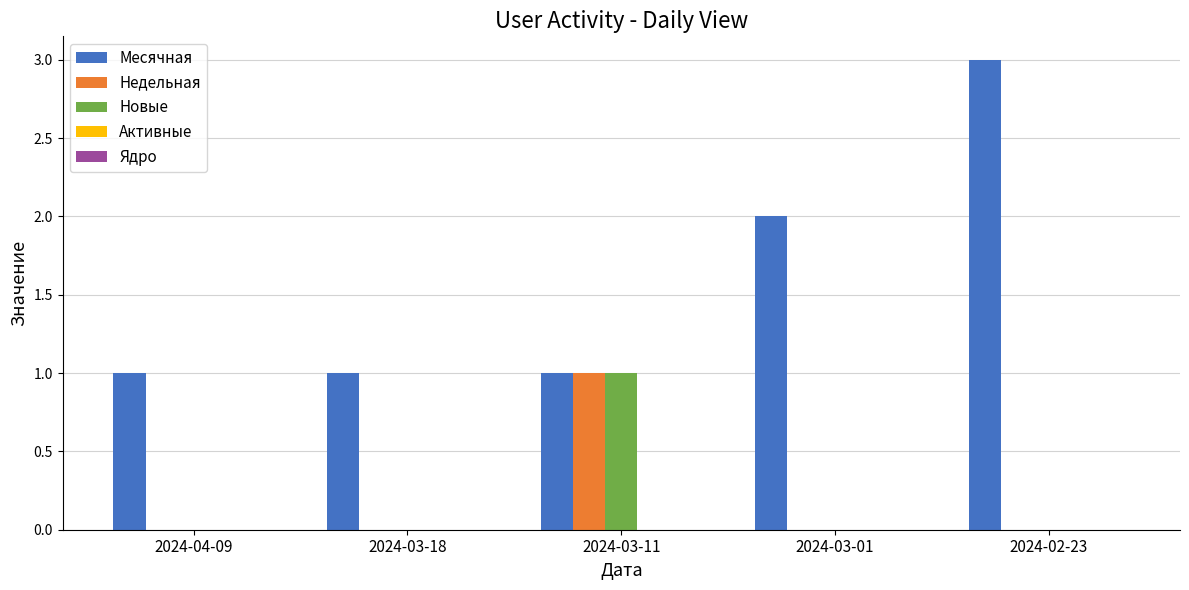

How many groups of bars are there?

5